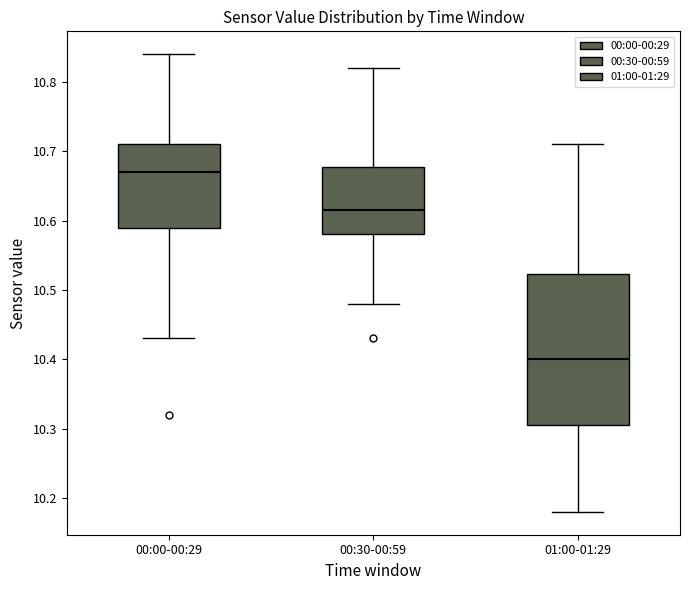

Reading left to right, transcribe this box plot: for each box, give where its median line is, the range the box spans, and where its two whiskers end, as read against the y-axis. The values are not printed on the chart, so give them approximately, as read against the axis.

00:00-00:29: median 10.67, box 10.59 to 10.71, whiskers 10.43 to 10.84
00:30-00:59: median 10.62, box 10.58 to 10.68, whiskers 10.48 to 10.82
01:00-01:29: median 10.40, box 10.31 to 10.52, whiskers 10.18 to 10.71